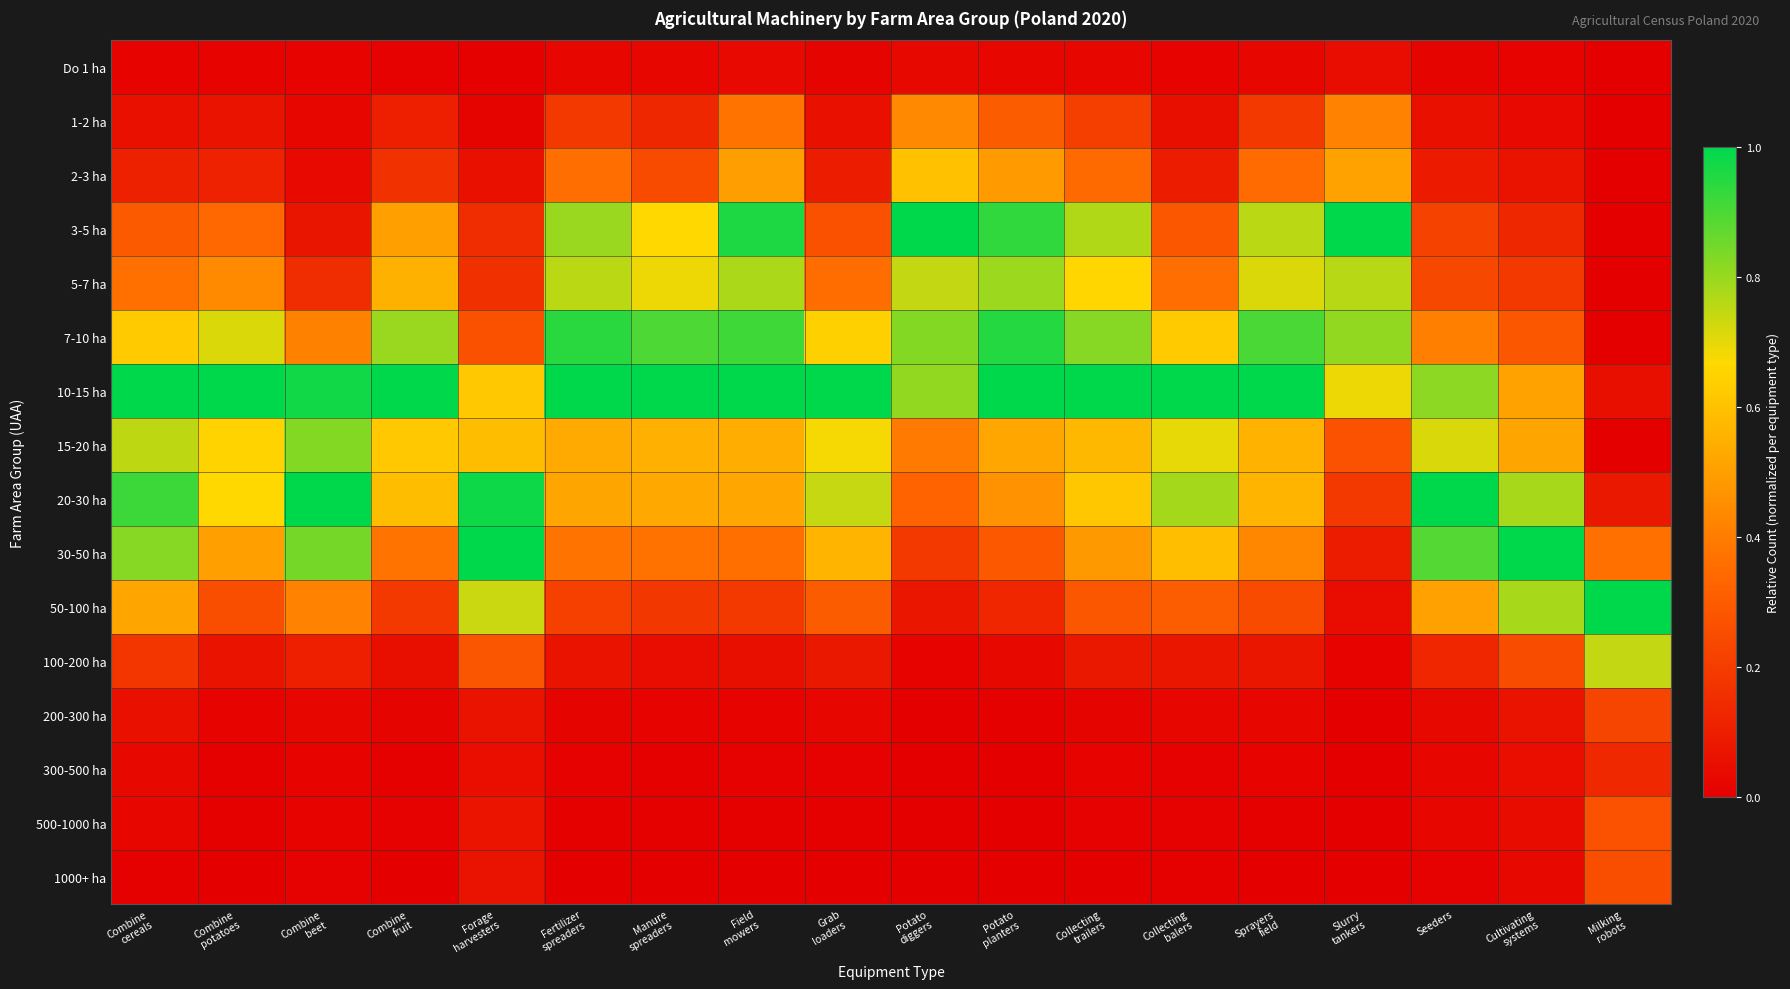

At how many categories does at least one series exceed 0?

18